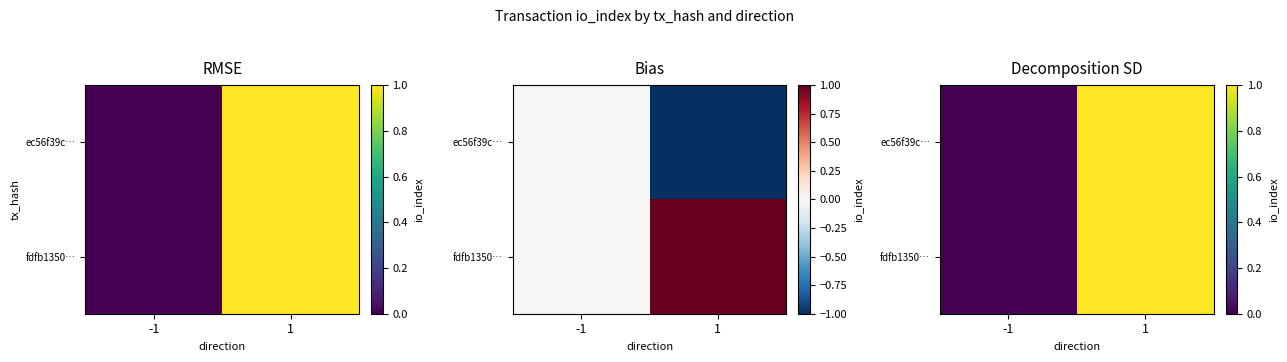

Rank the categories by fdfb1350… value from highest to lowest.

1, -1